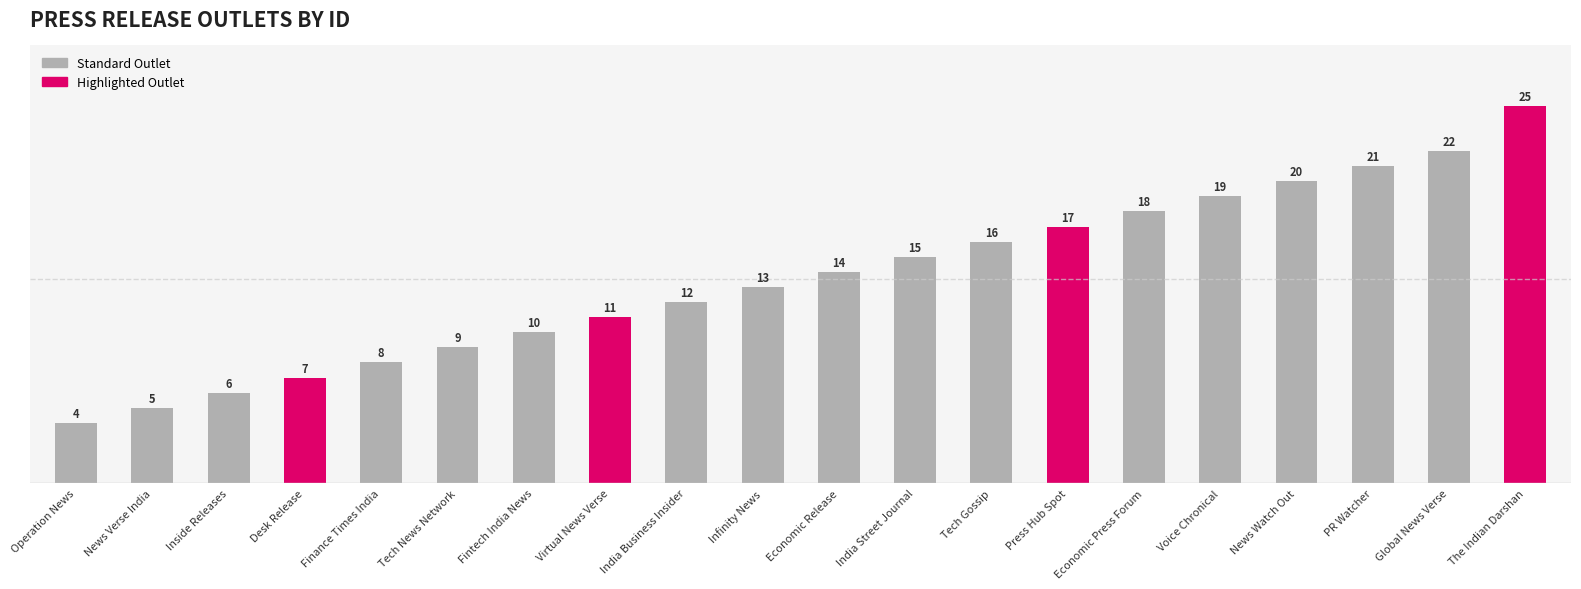

At which label is the value closest to 14?

Economic Release